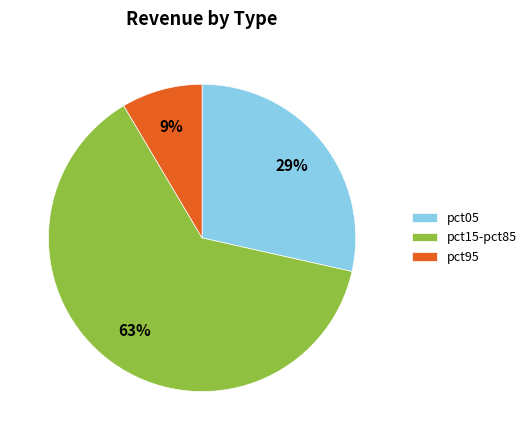

To the nearest percent, what percentage of the pie is pct95?

9%